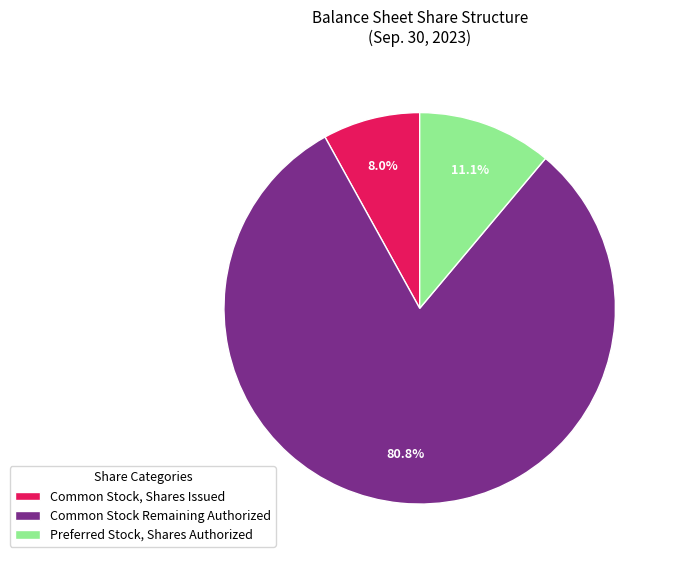

Is there any slice that represents more than half of the pie?

Yes